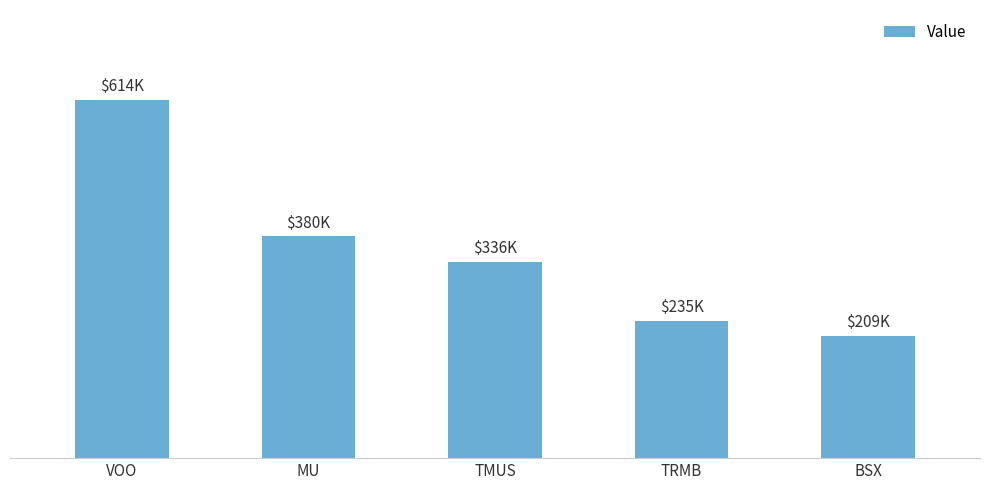

Reading left to right, list all the values displayed in this chart.

VOO=614000	MU=380000	TMUS=336000	TRMB=235000	BSX=209000